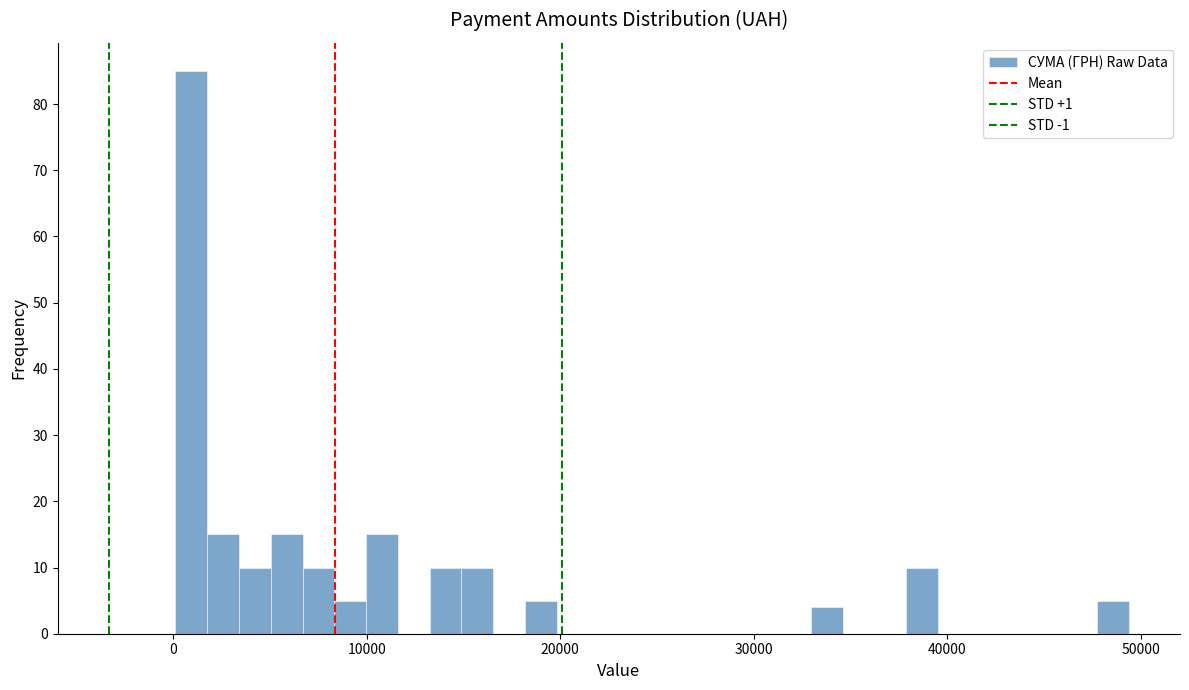

Read against the x-axis, roughly where is the centre of the tallest bar?

1000